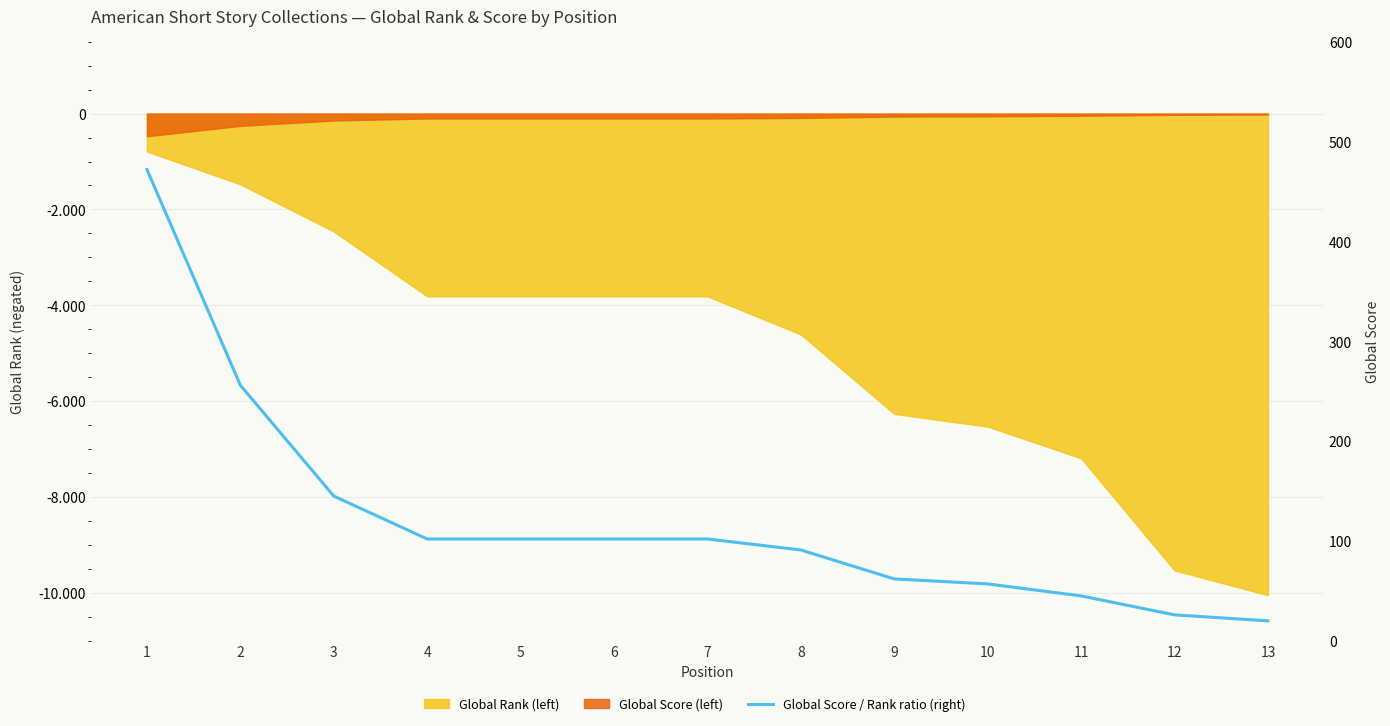

What is the value of the 2nd point from the left?

256